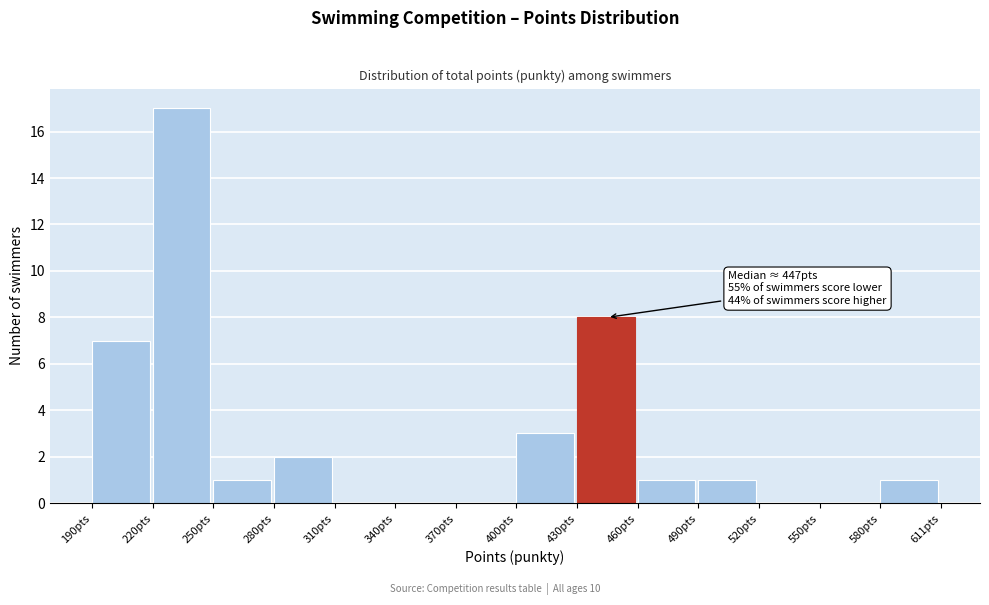

Which range on the x-axis has the tallest bar?

220 to 250